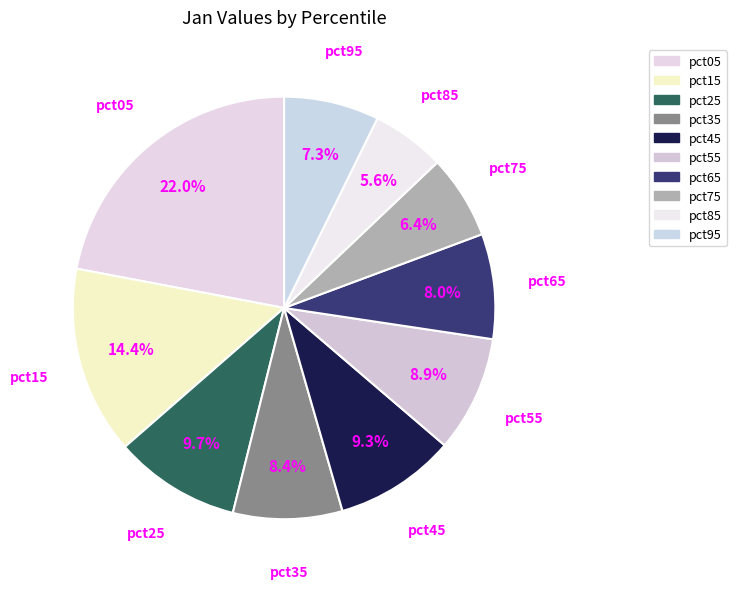

How many slices are in this pie chart?

10